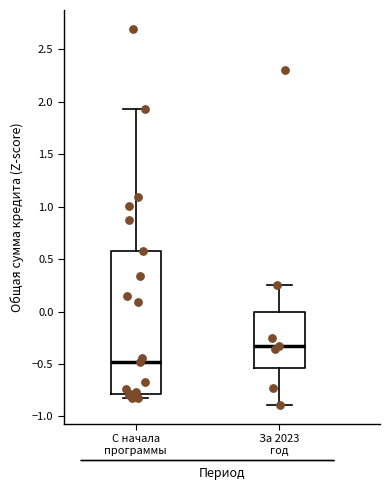

Reading left to right, read every box against the y-axis: the position of its median line, the range the box covers, and the ends of its whiskers. The values are not printed on the chart, so give them approximately, as read against the axis.

С начала программы: median -0.50, box -0.80 to 0.55, whiskers -0.85 to 1.95
За 2023 год: median -0.35, box -0.55 to 0.00, whiskers -0.90 to 0.25